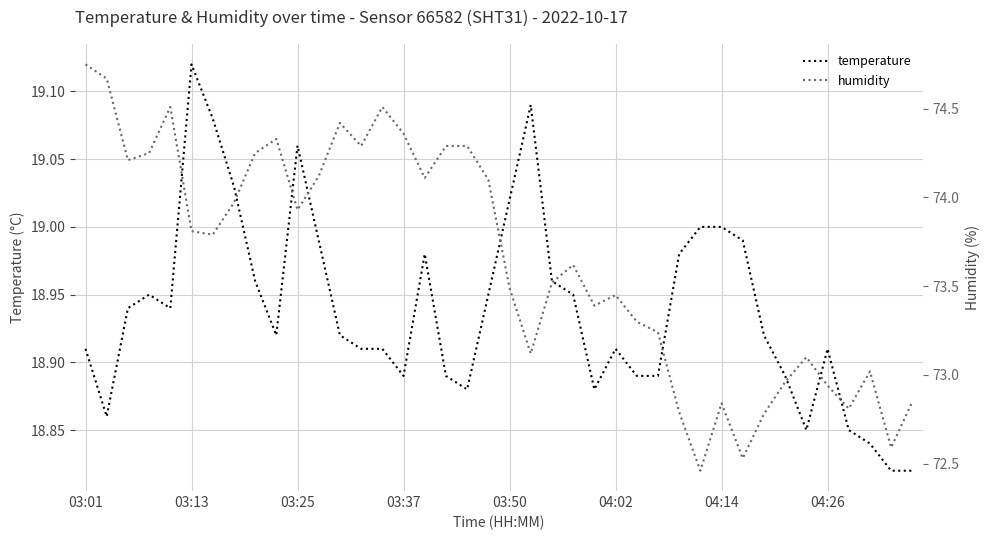

What position from the left is 03:37?

4